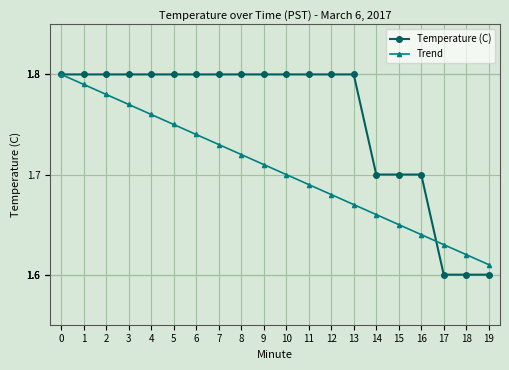

Which series has the largest range (max minus min)?

Temperature (C)